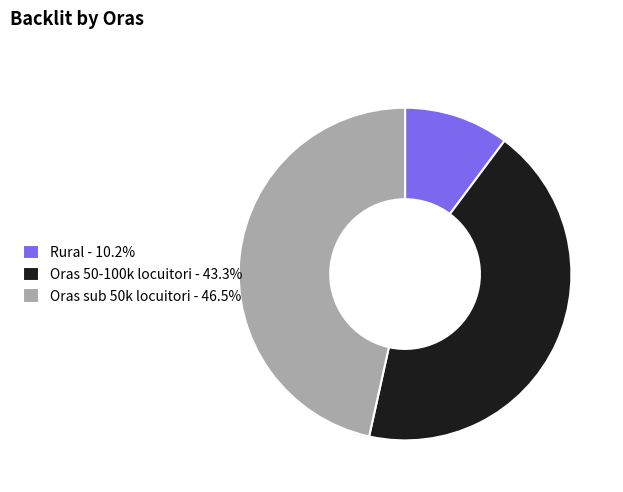

Rank the categories by value from highest to lowest.

Oras sub 50k locuitori, Oras 50-100k locuitori, Rural